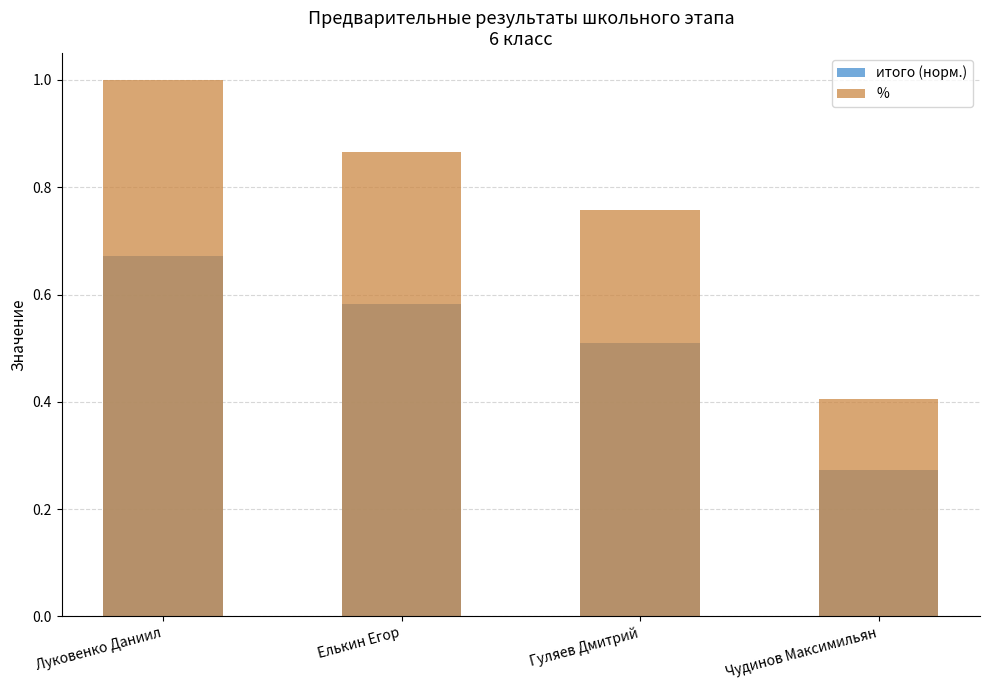

Is the value of итого (норм.) at Луковенко Даниил greater than the value of % at Елькин Егор?

No